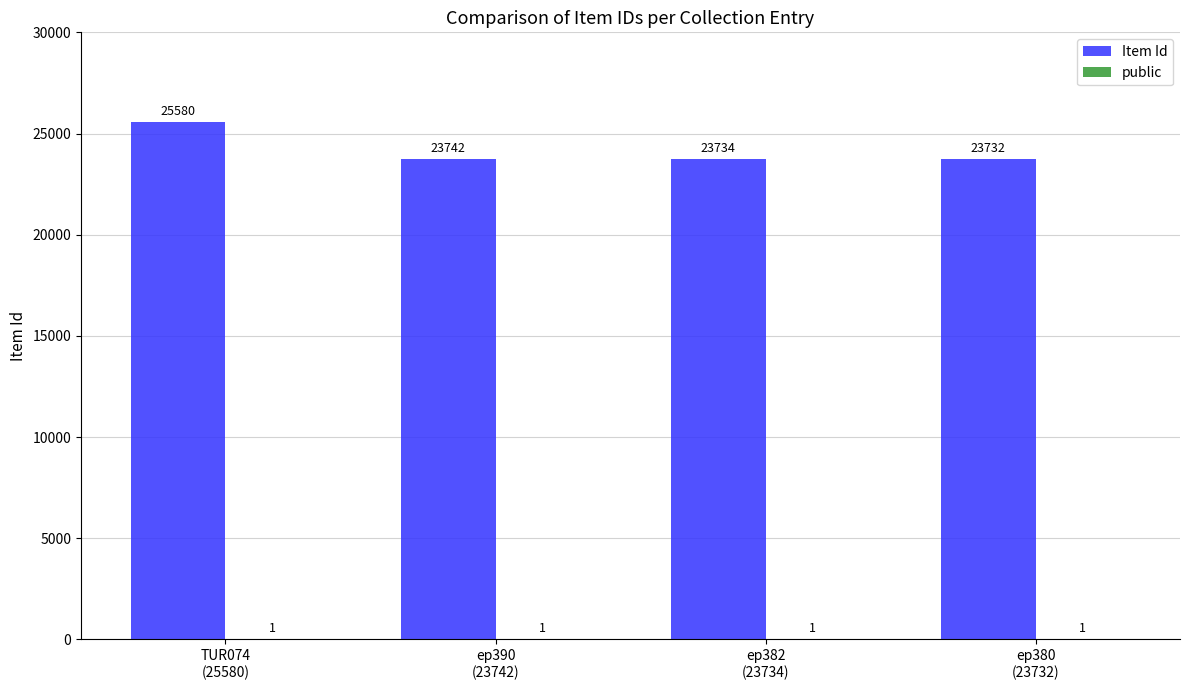

Which series has the largest total across all categories?

Item Id